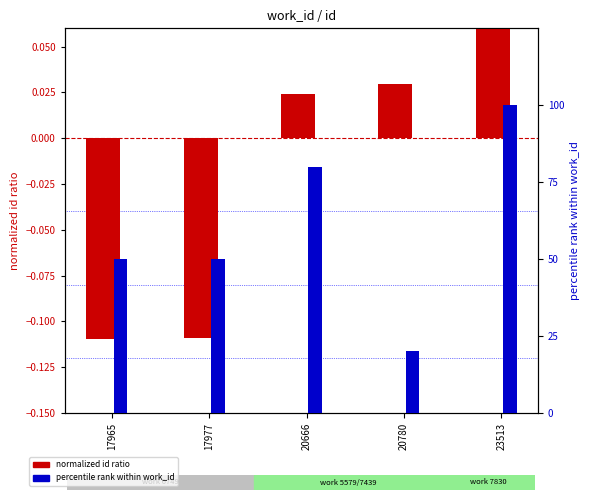

How many groups of bars are there?

5